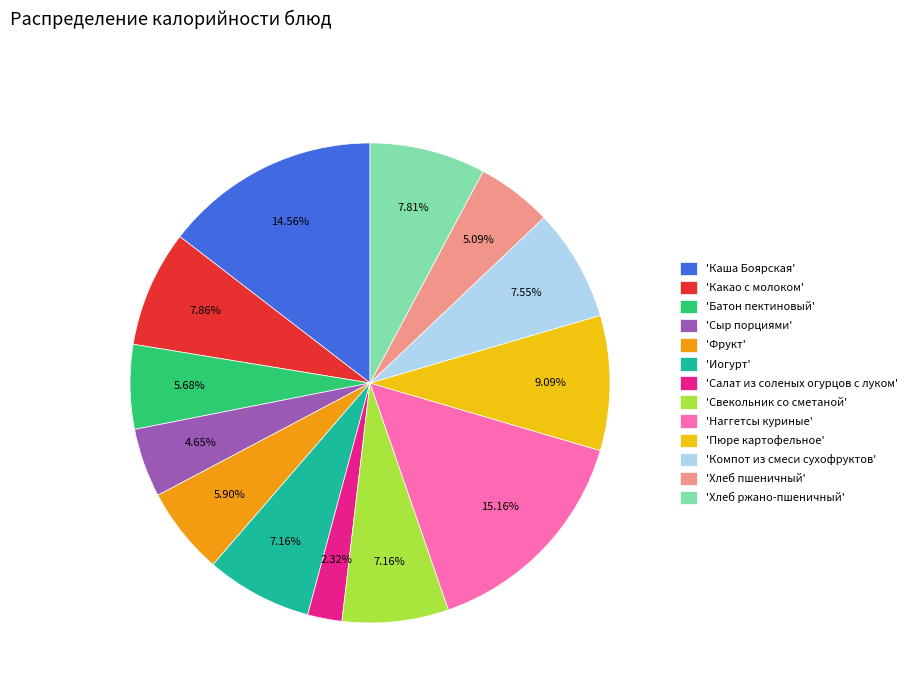

How many slices are in this pie chart?

13